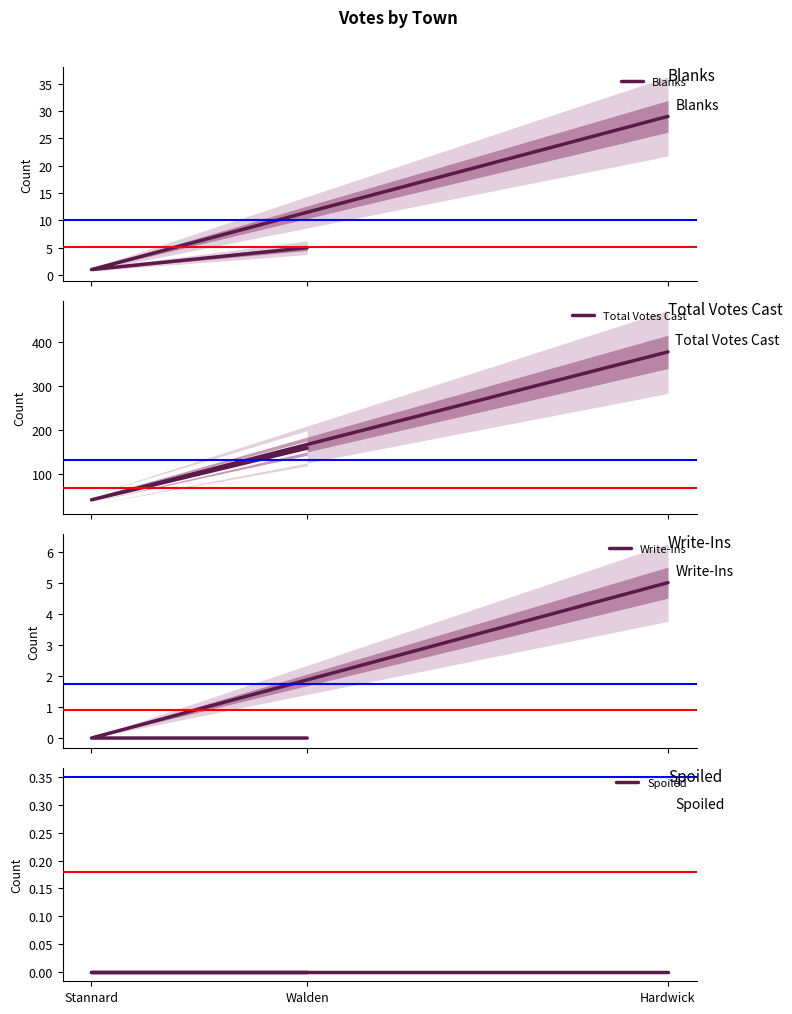

Is the value of Blanks at Walden greater than the value of Total Votes Cast at Walden?

No